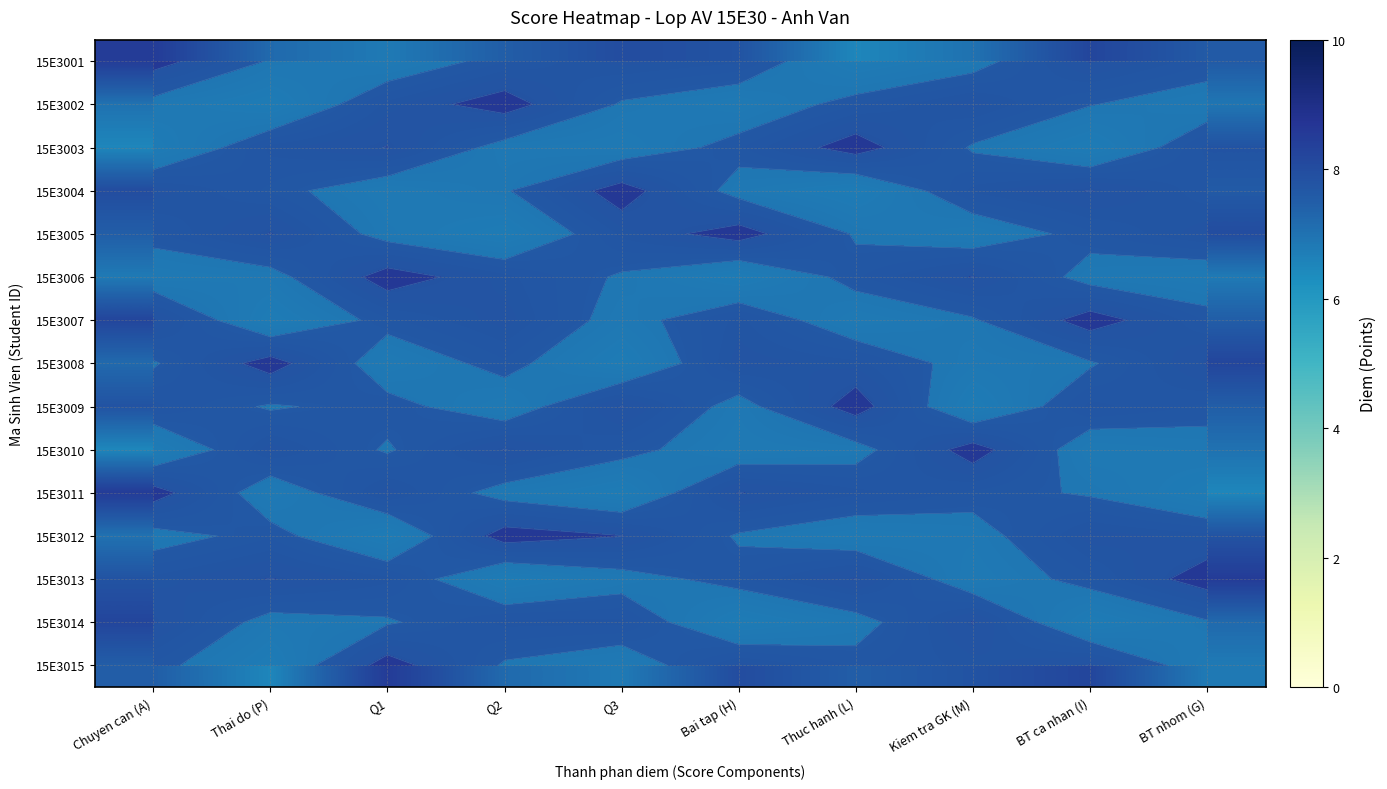

Is it true that 15E3015 equals 7.8 at Kiem tra GK (M)?

True